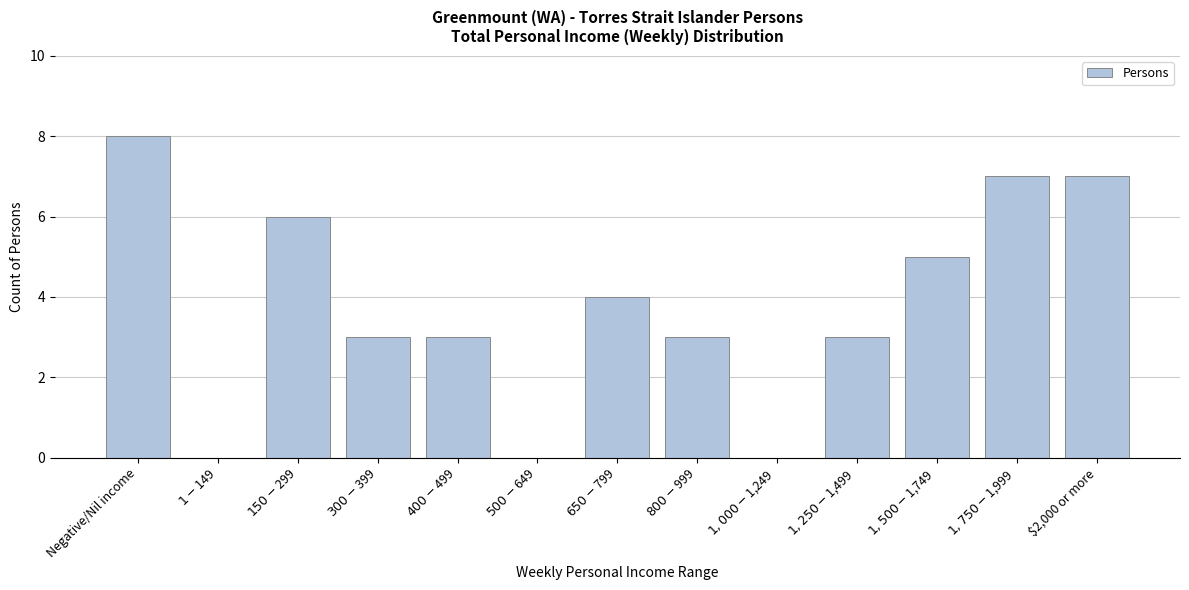

What is the sum of all values?

49